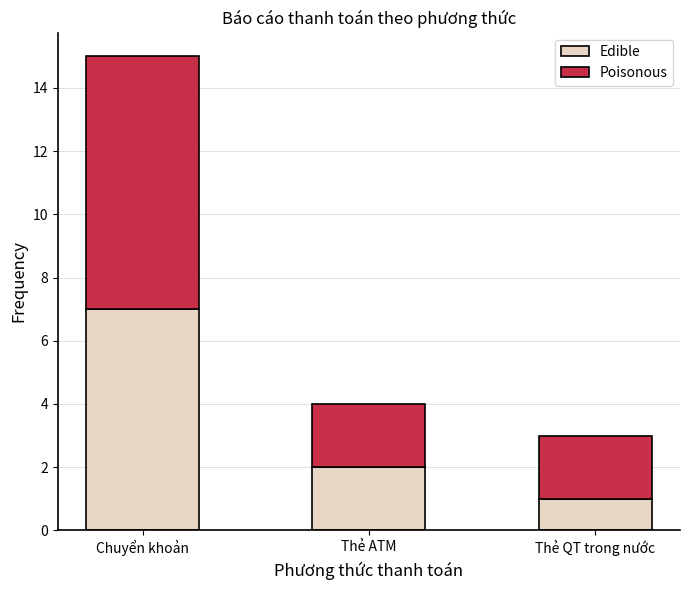

At which category is the sum across all series the highest?

Chuyển khoản